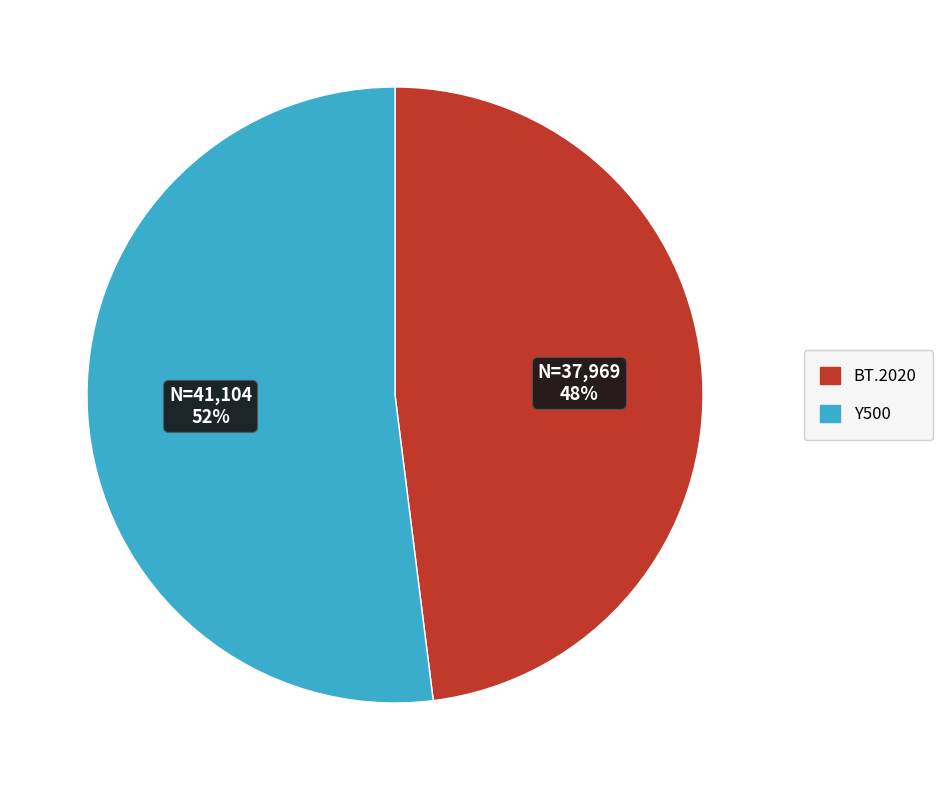

To the nearest percent, what is the average slice percentage?

50%